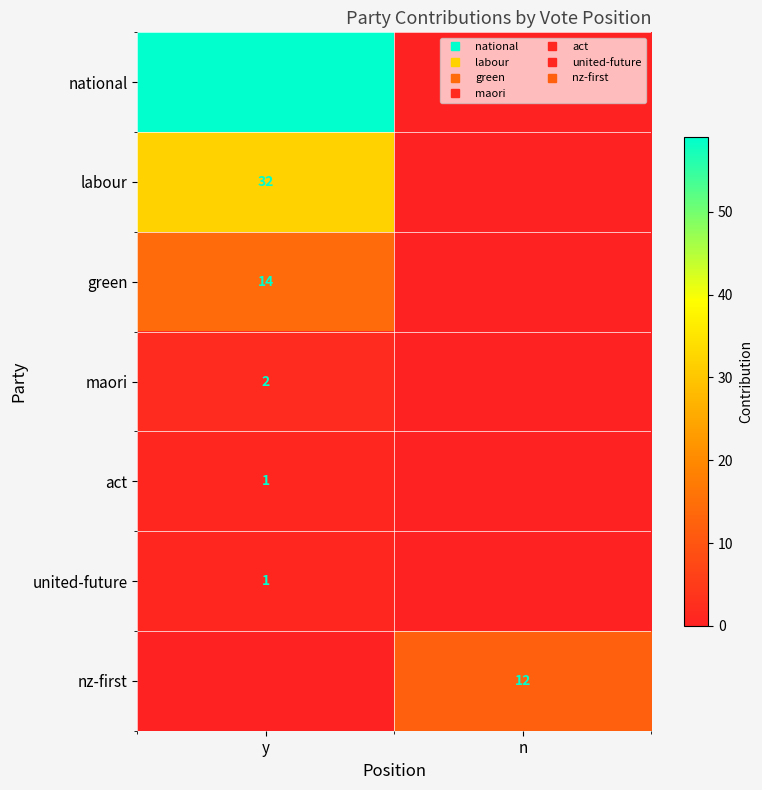

At which category does the chart reach its peak across all series?

y